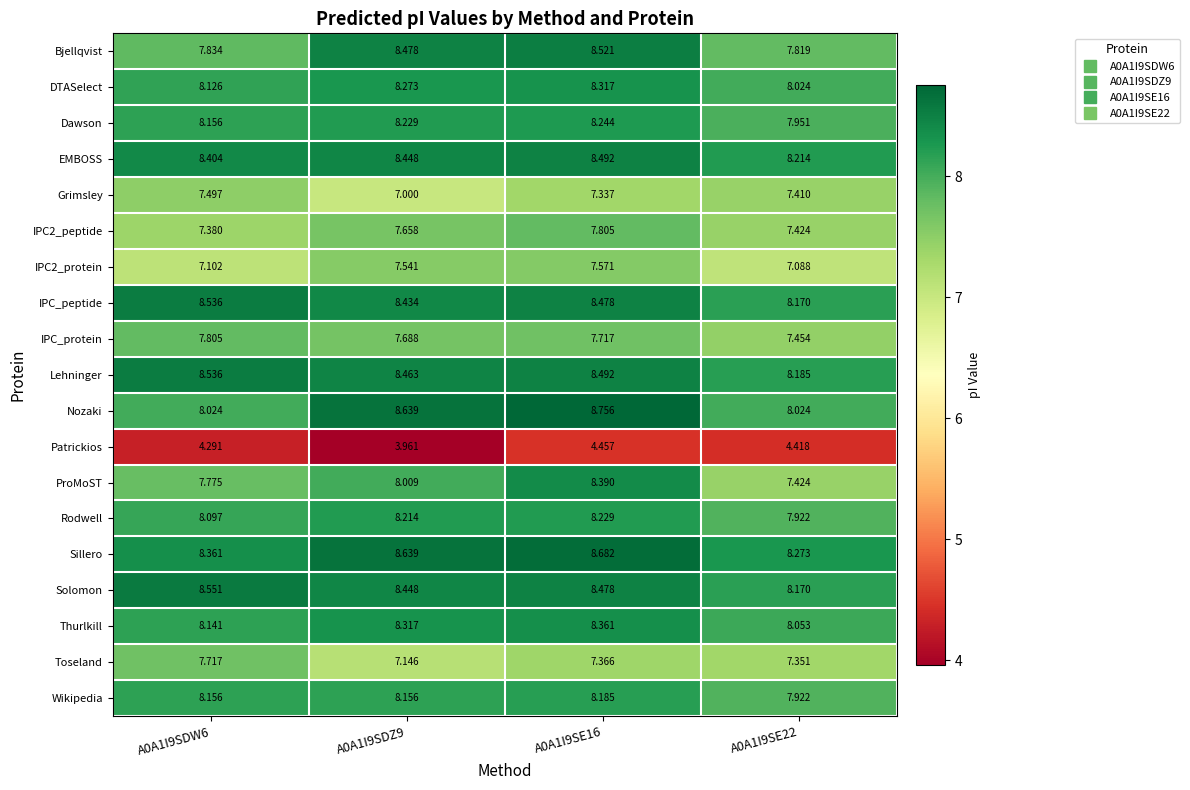

Which series changed the most between A0A1I9SDZ9 and A0A1I9SE16?

Patrickios